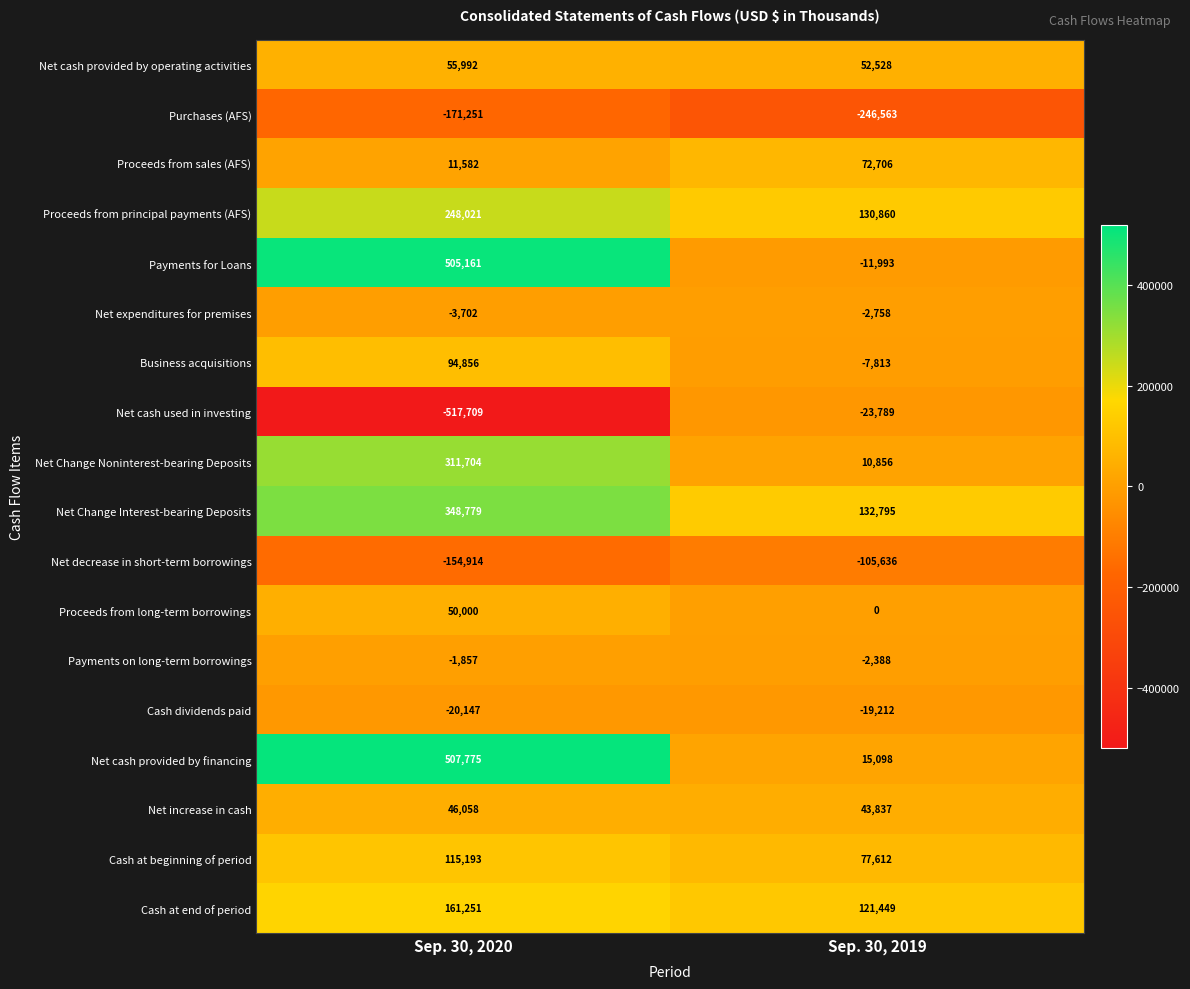

What is the maximum value shown in the chart?

507775